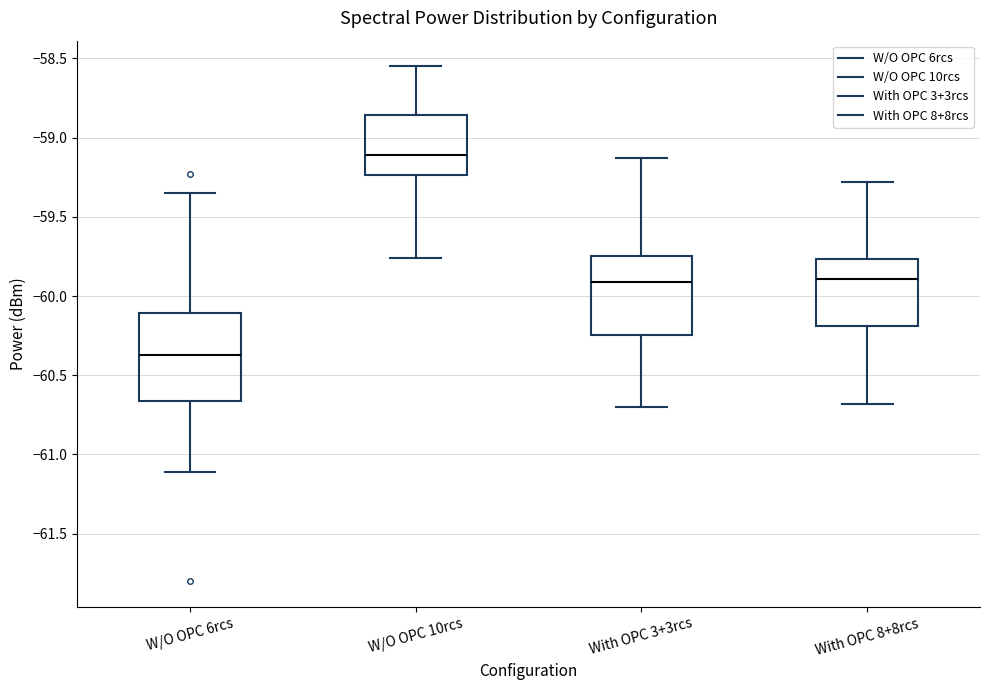

Reading left to right, transcribe this box plot: for each box, give where its median line is, the range the box spans, and where its two whiskers end, as read against the y-axis. The values are not printed on the chart, so give them approximately, as read against the axis.

W/O OPC 6rcs: median -60.35, box -60.65 to -60.10, whiskers -61.10 to -59.35
W/O OPC 10rcs: median -59.10, box -59.25 to -58.85, whiskers -59.75 to -58.55
With OPC 3+3rcs: median -59.90, box -60.25 to -59.75, whiskers -60.70 to -59.15
With OPC 8+8rcs: median -59.90, box -60.20 to -59.75, whiskers -60.70 to -59.30